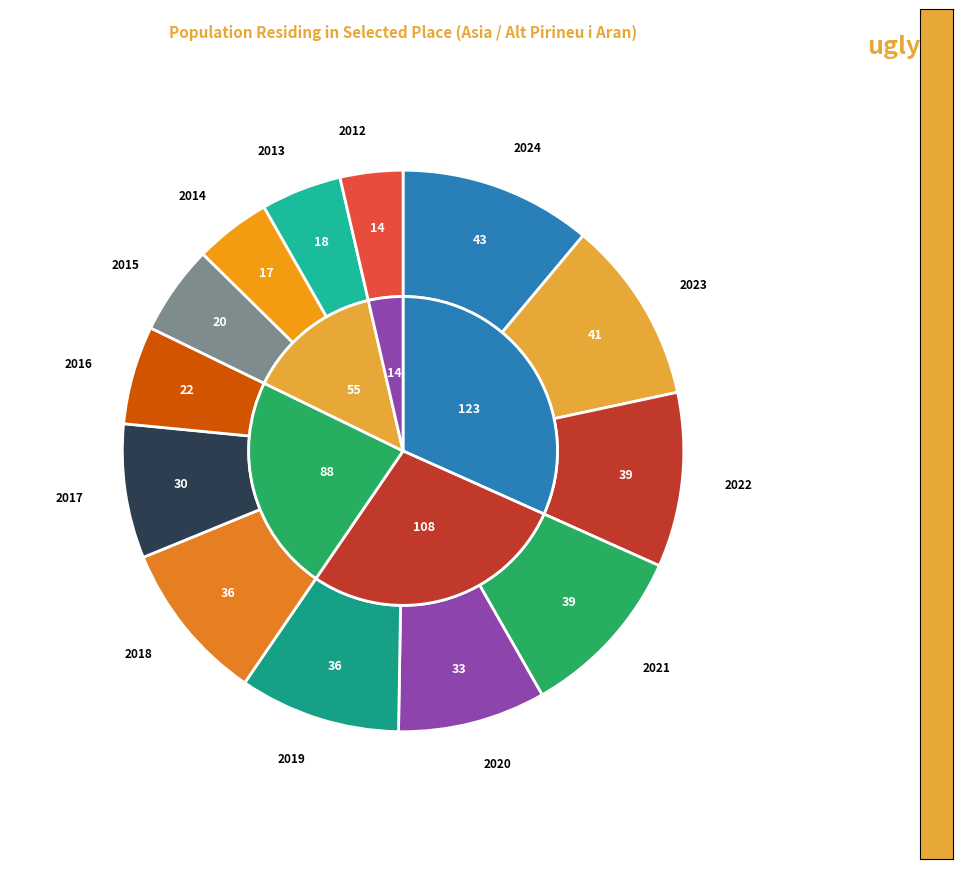

Rank the categories by value from highest to lowest.

2024, 2023, 2022, 2021, 2019, 2018, 2020, 2017, 2016, 2015, 2013, 2014, 2012